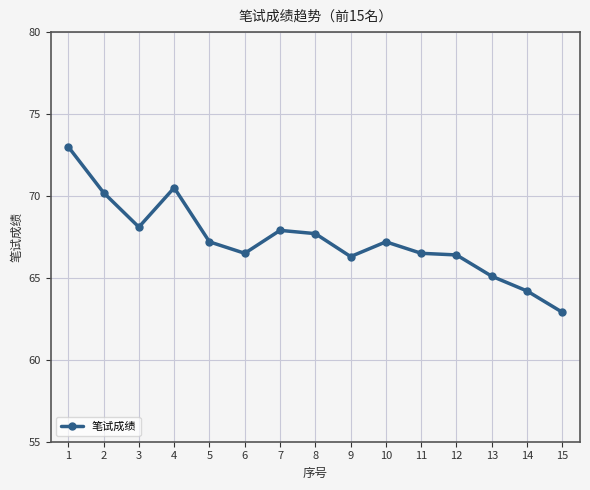

At which category does the data reach its first local valley?

3